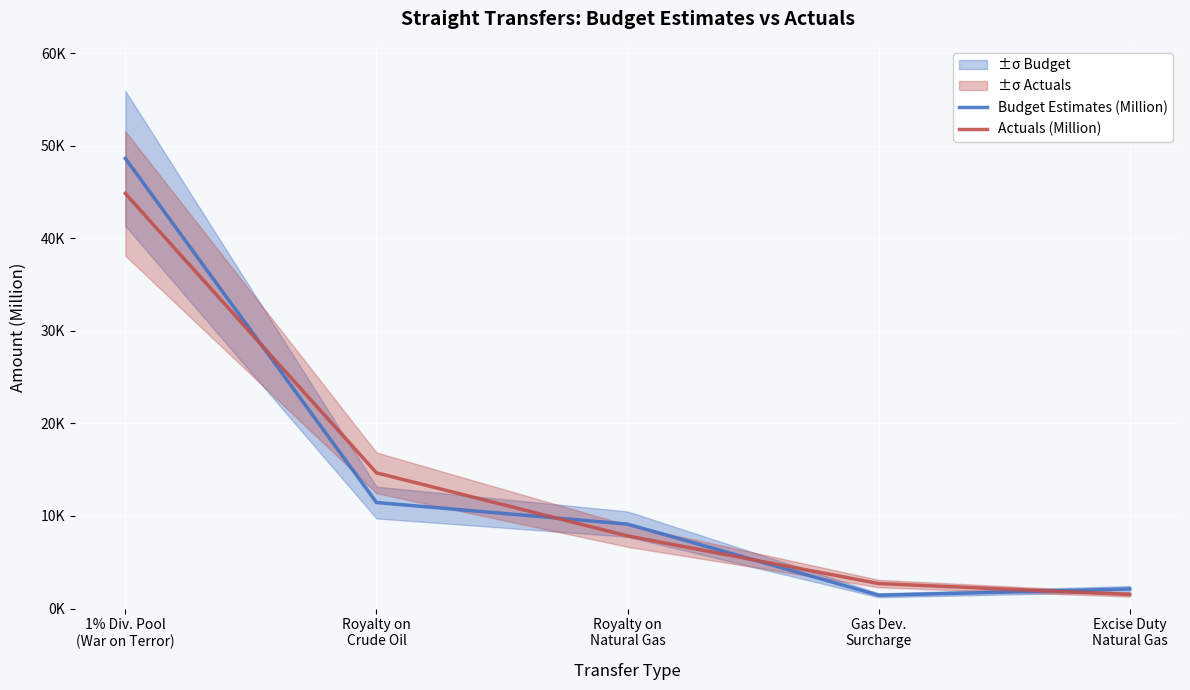

Rank the series at Royalty on
Natural Gas from highest to lowest value.

Budget Estimates (Million), Actuals (Million)